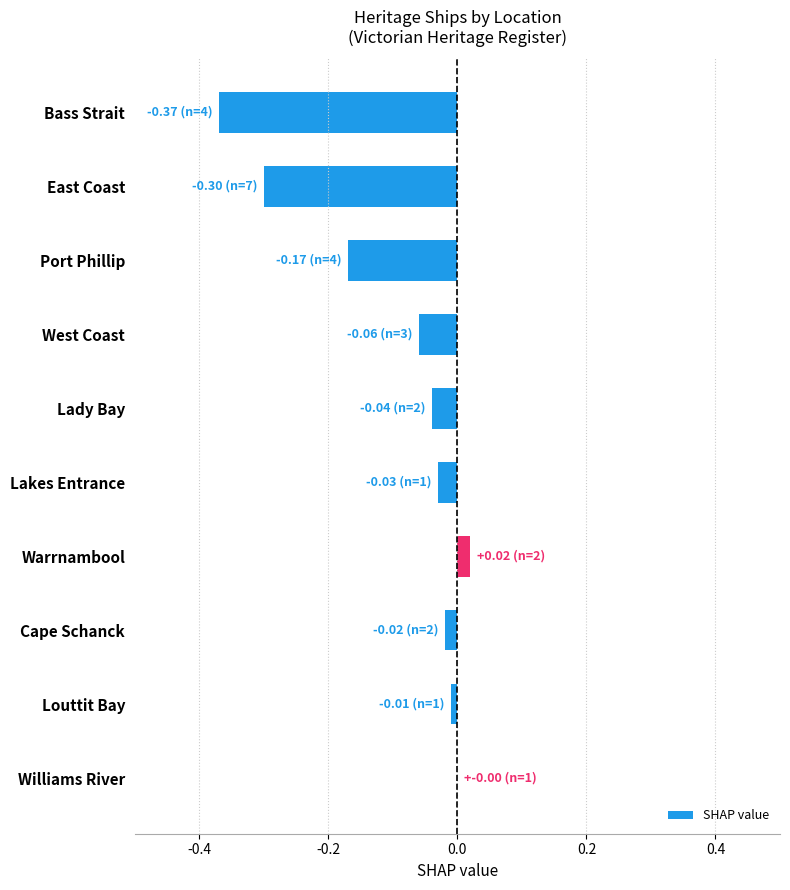

Is it true that the value at Cape Schanck is -0.0?

True